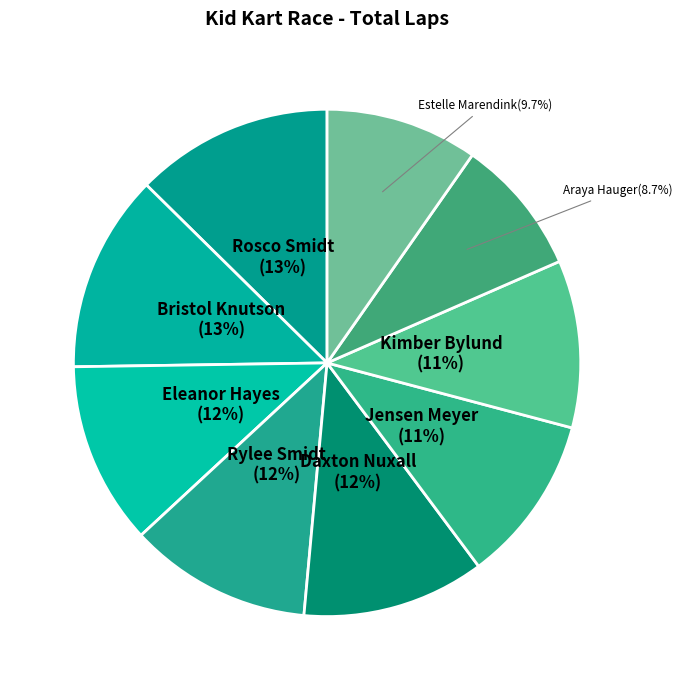

How many slices are in this pie chart?

9